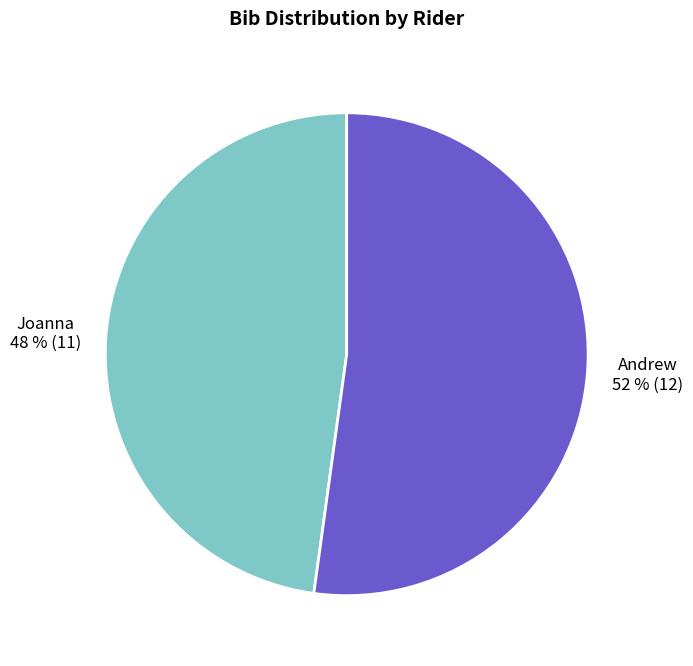

Combined, do Andrew and Joanna account for over 50%?

Yes